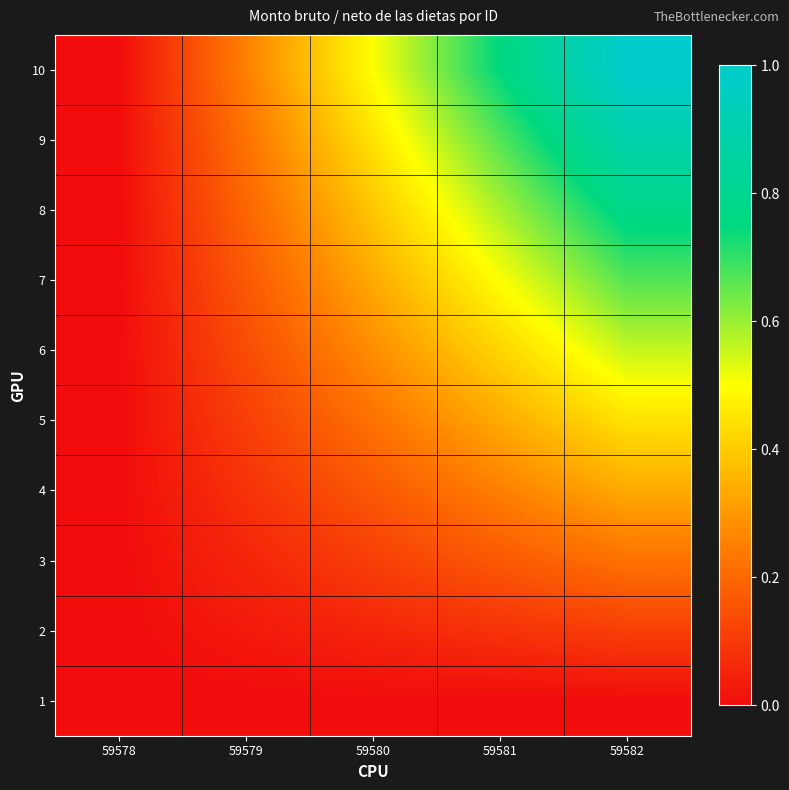

At how many categories does at least one series exceed 0?

4